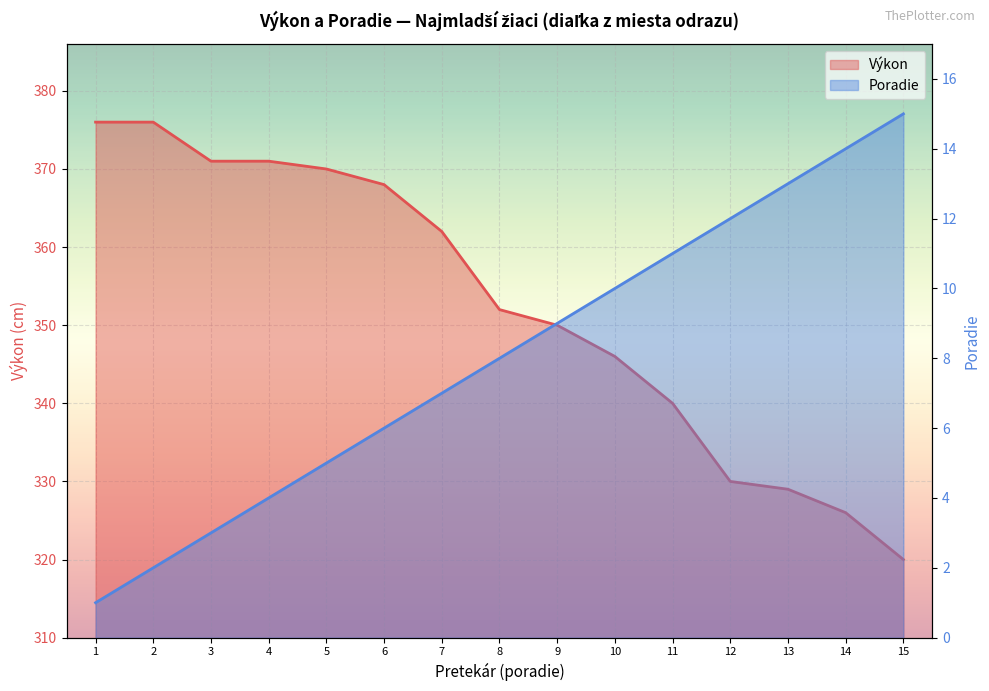

Rank the series by their average value, from highest to lowest.

Výkon (line), Poradie (line)